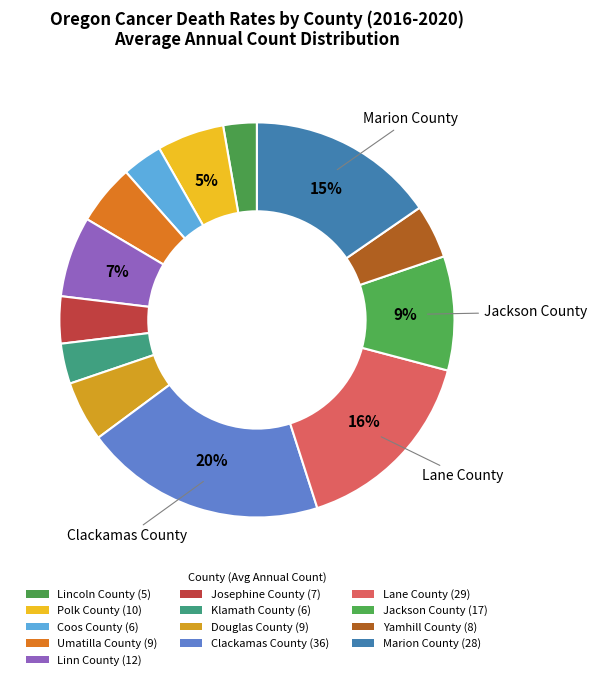

Rank the categories by value from lowest to highest.

Lincoln County, Coos County, Klamath County, Josephine County, Yamhill County, Umatilla County, Douglas County, Polk County, Linn County, Jackson County, Marion County, Lane County, Clackamas County